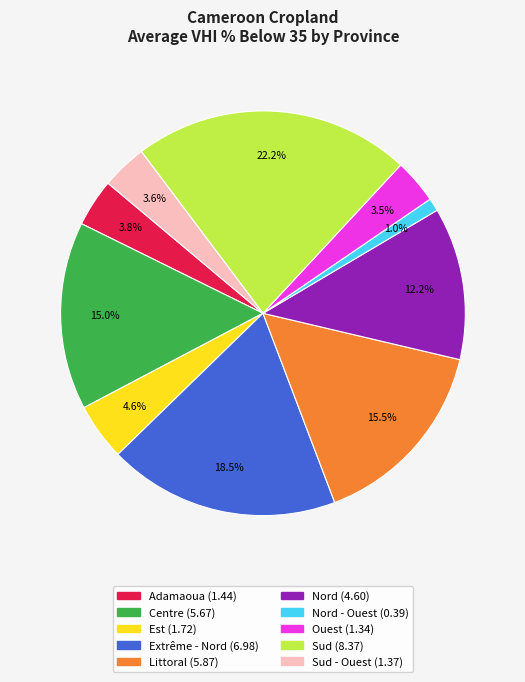

Count the number of slices in the pie.

10